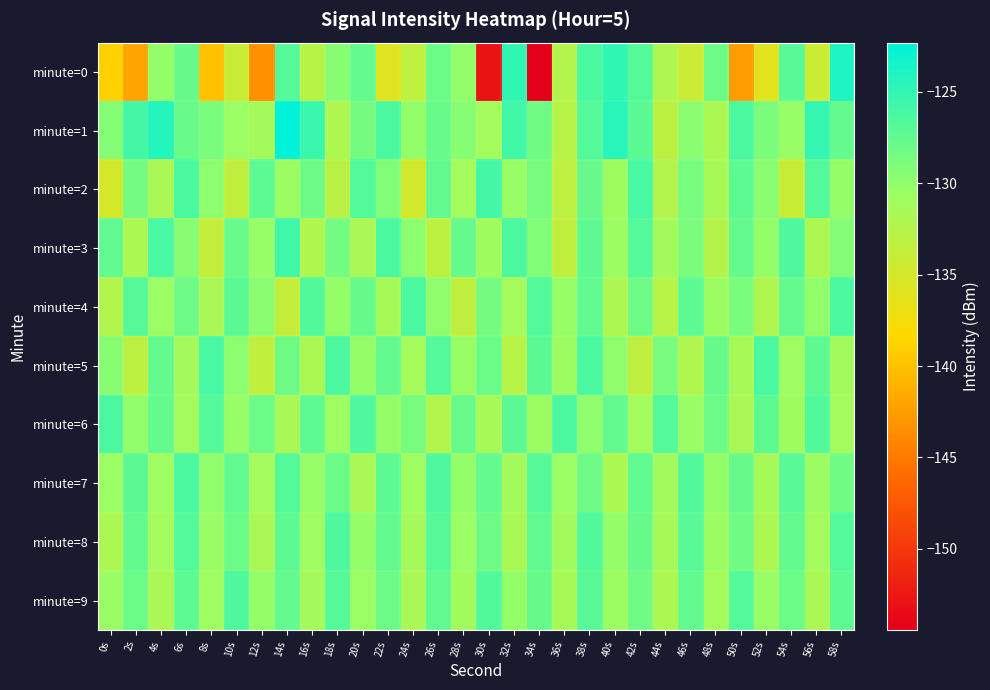

What is the maximum value shown in the chart?

-122.3